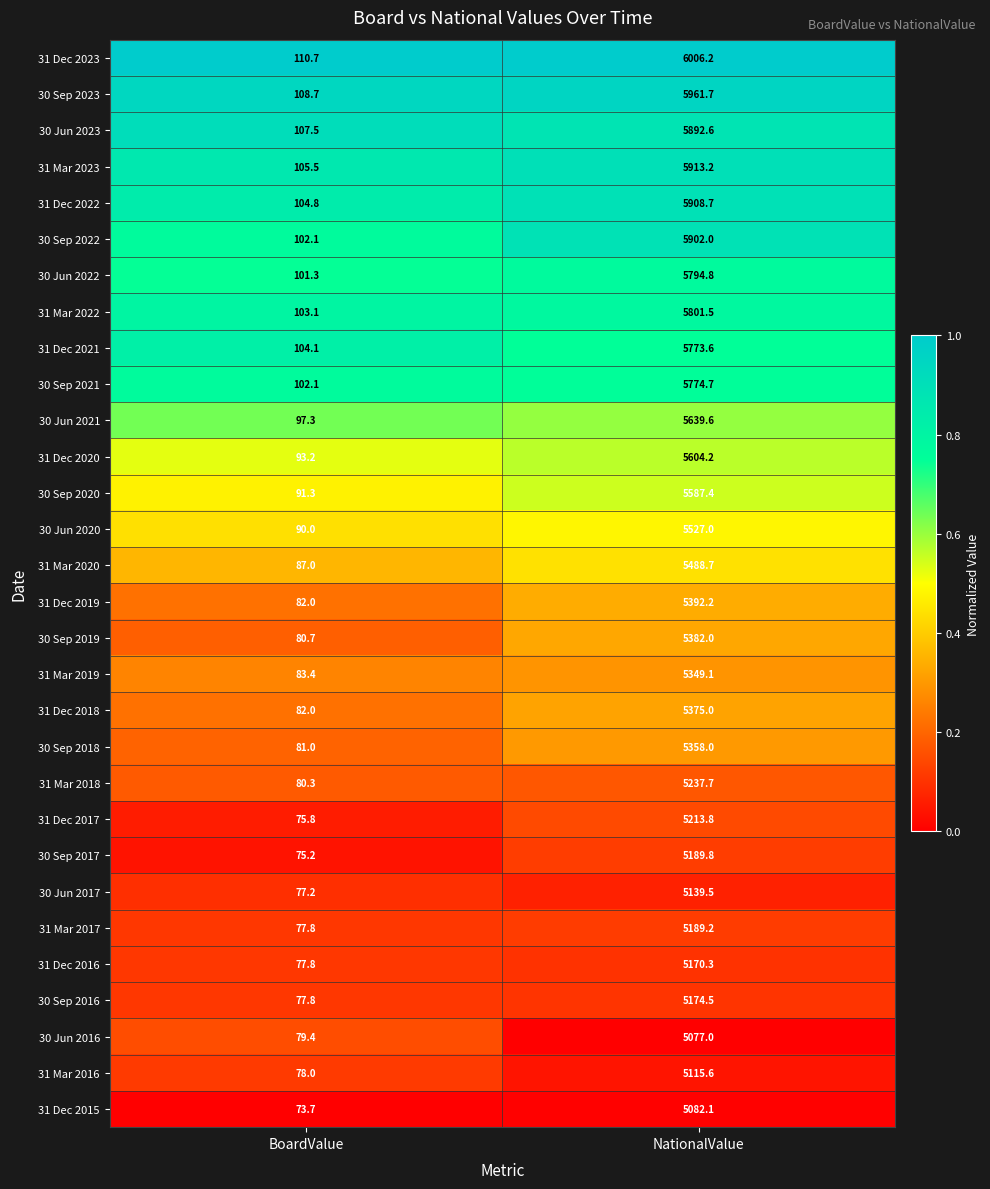

Which series has the widest spread of values?

31 Dec 2023